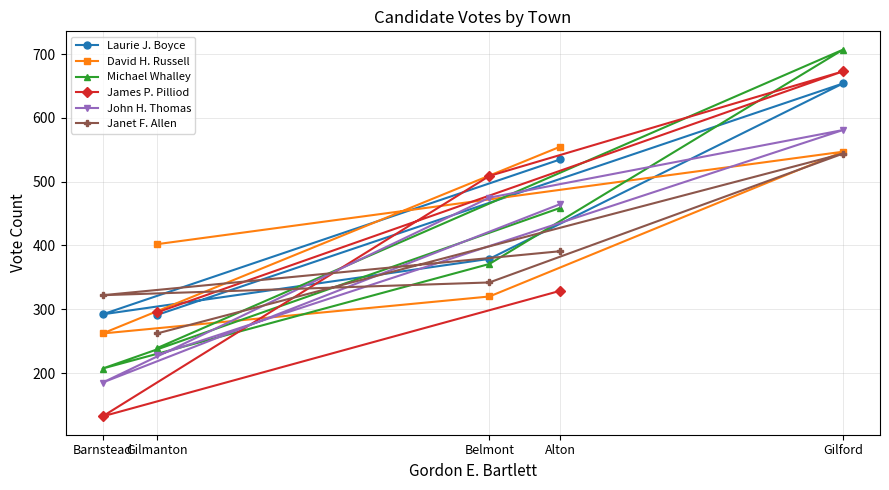

What position from the right is Alton?

2